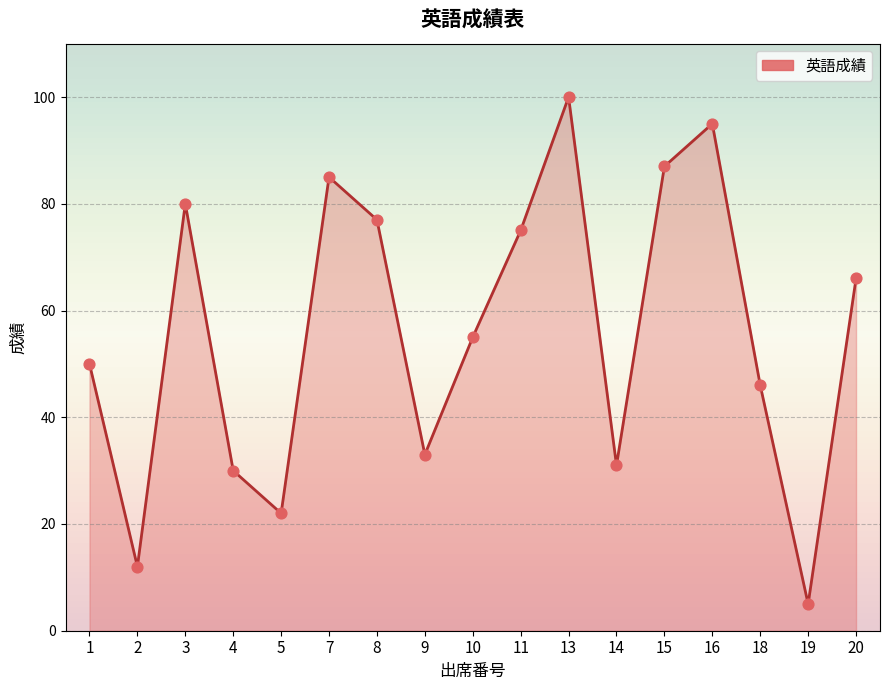

What is the change in value from 18 to 19?

-41